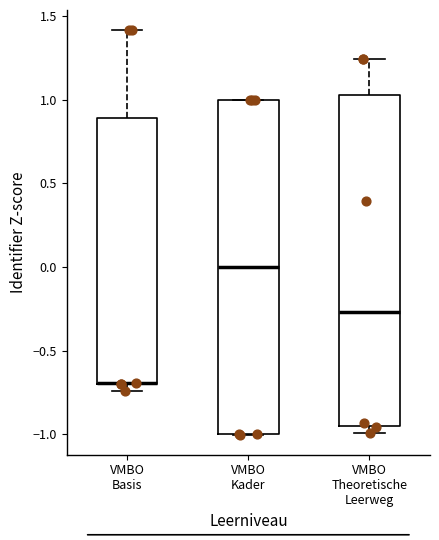

Reading left to right, read every box against the y-axis: the position of its median line, the range the box covers, and the ends of its whiskers. The values are not printed on the chart, so give them approximately, as read against the axis.

VMBO Basis: median -0.70 (drawn on the box's lower edge), box -0.70 to 0.90, whiskers -0.75 to 1.40
VMBO Kader: median 0.00, box -1.00 to 1.00, whiskers -1.00 to 1.00
VMBO Theoretische Leerweg: median -0.25, box -0.95 to 1.05, whiskers -1.00 to 1.25